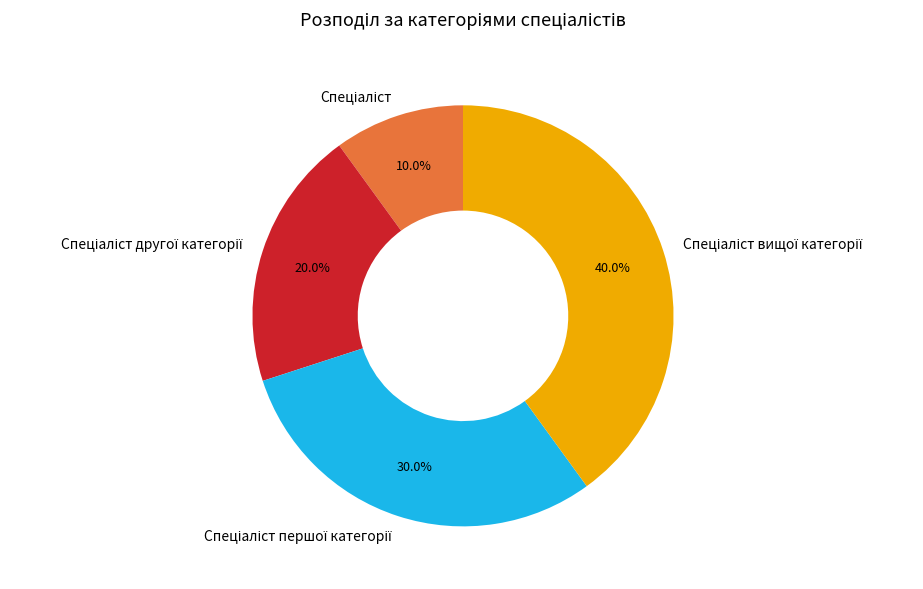

Is there a majority slice in this chart?

No